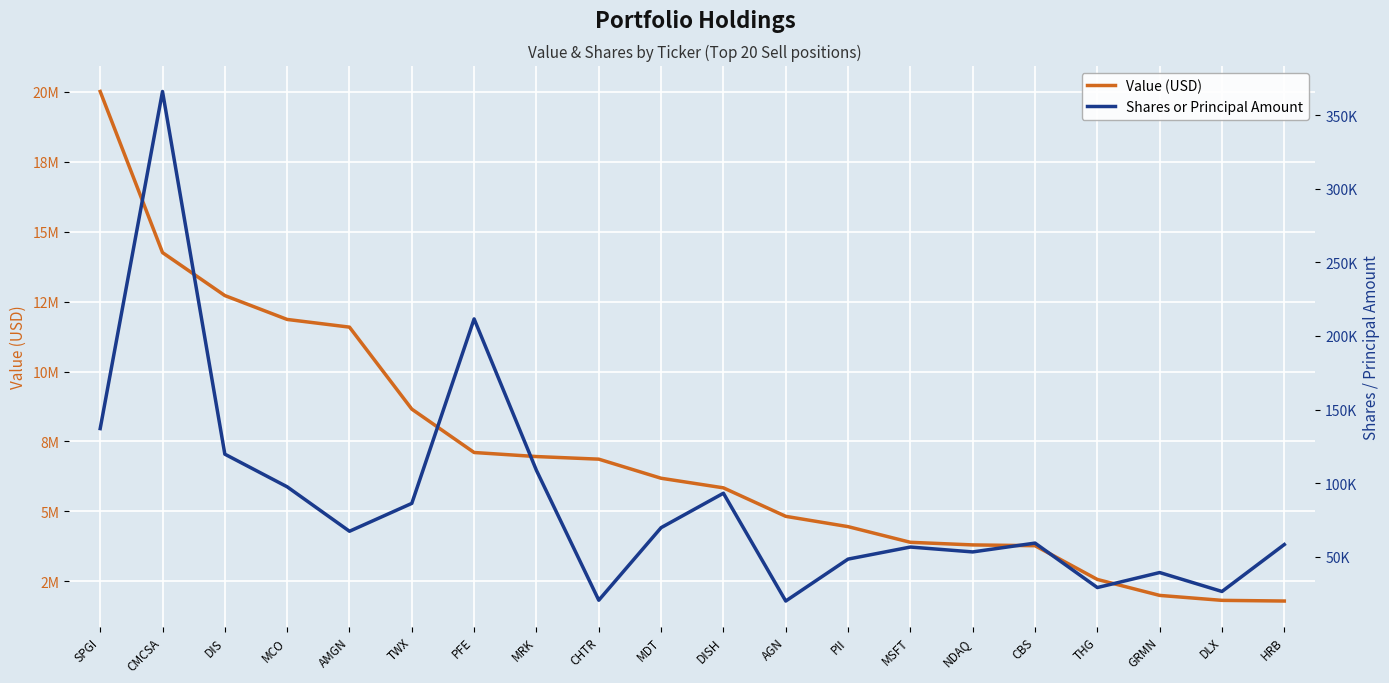

In Shares or Principal Amount, how many points are lower than both neighbors (excluding endpoints)?

6